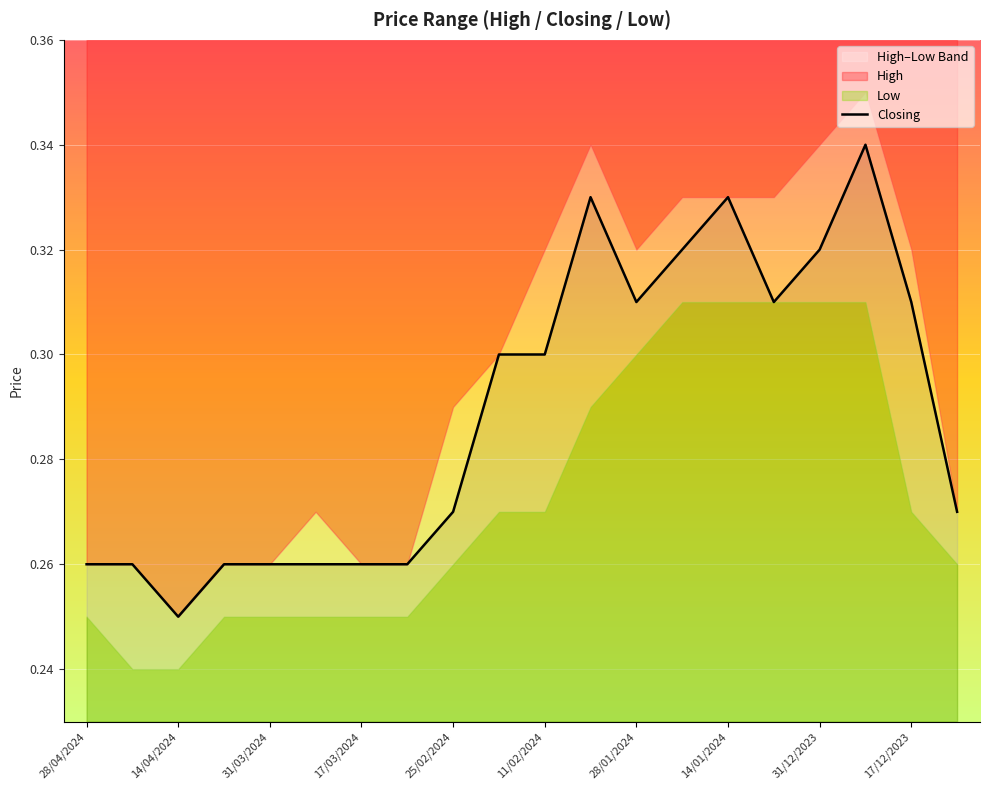

The Closing series shows 0.5 at 31/12/2023. True or false?

False